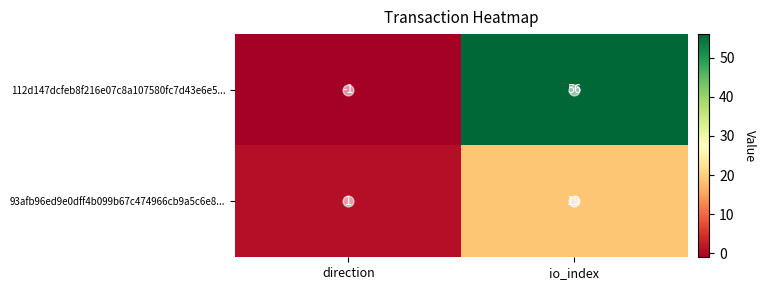

What is the sum of all 93afb96ed9e0dff4b099b67c474966cb9a5c6e8... values?

20